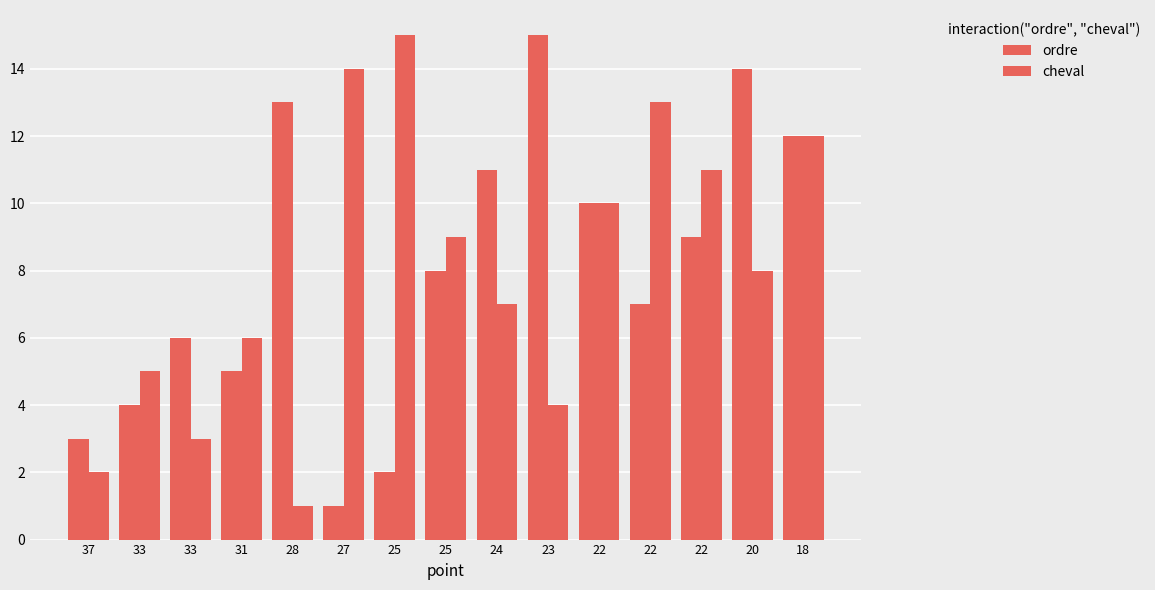

Is the value of ordre at 23 greater than the value of cheval at 31?

Yes